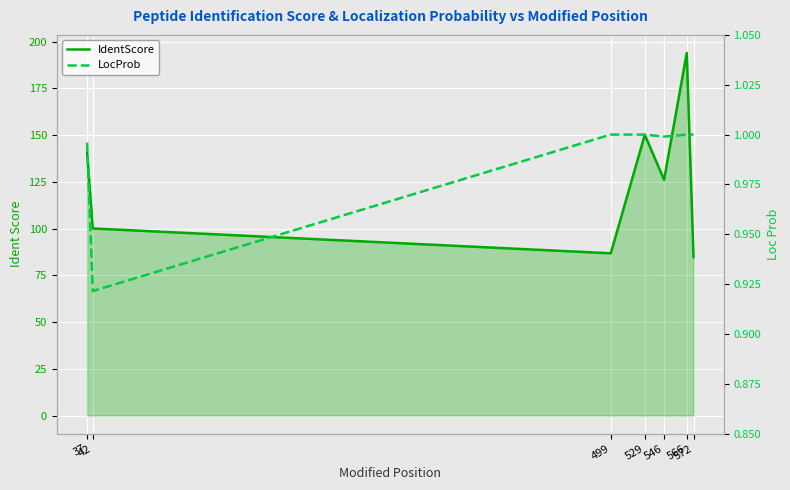

The value of LocProb at 572 is 0.3. True or false?

False